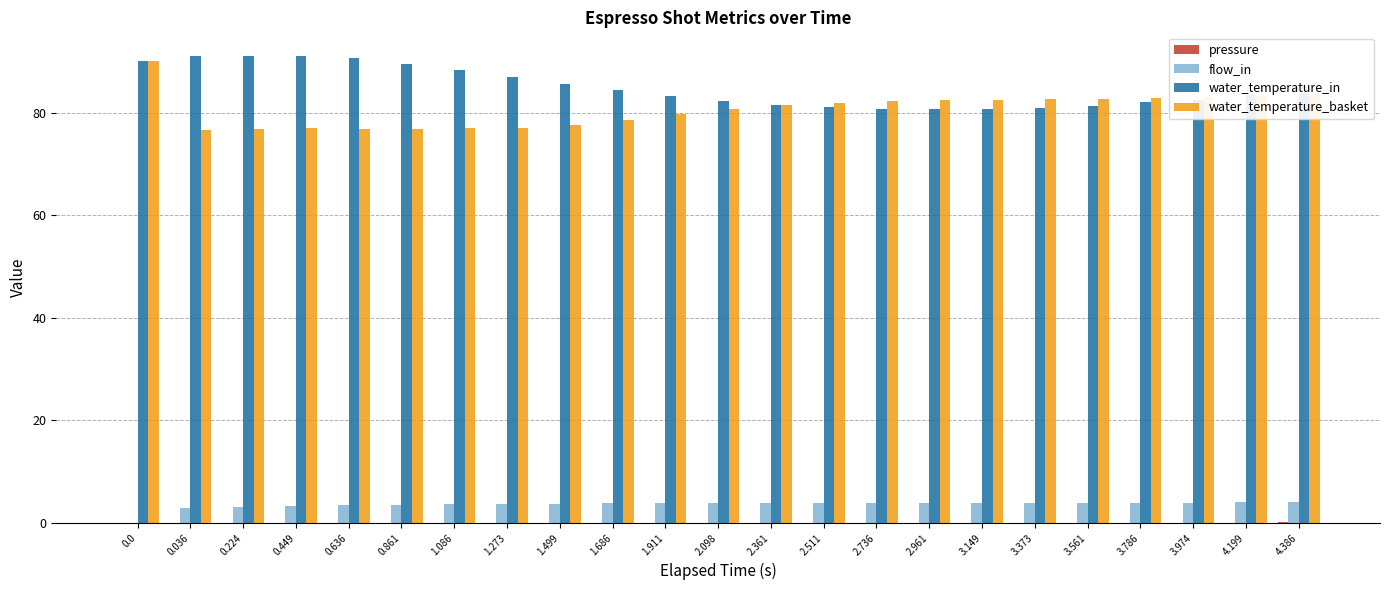

The value of water_temperature_in at 3.974 is 82.5. True or false?

True